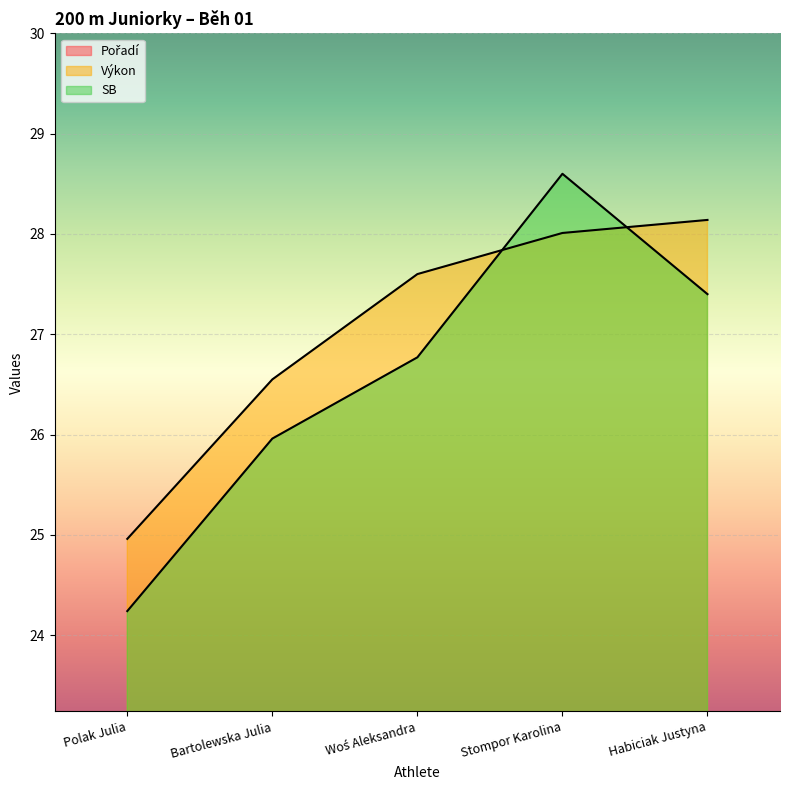

What is the sum of all Výkon values?

135.3